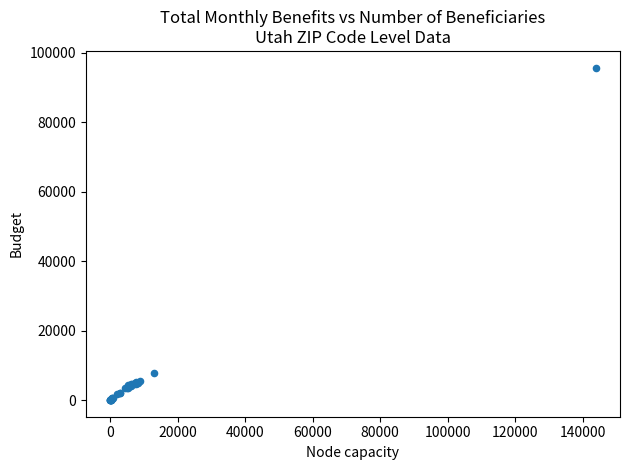

What Y value in the scatter plot is closest to 47872?

7905